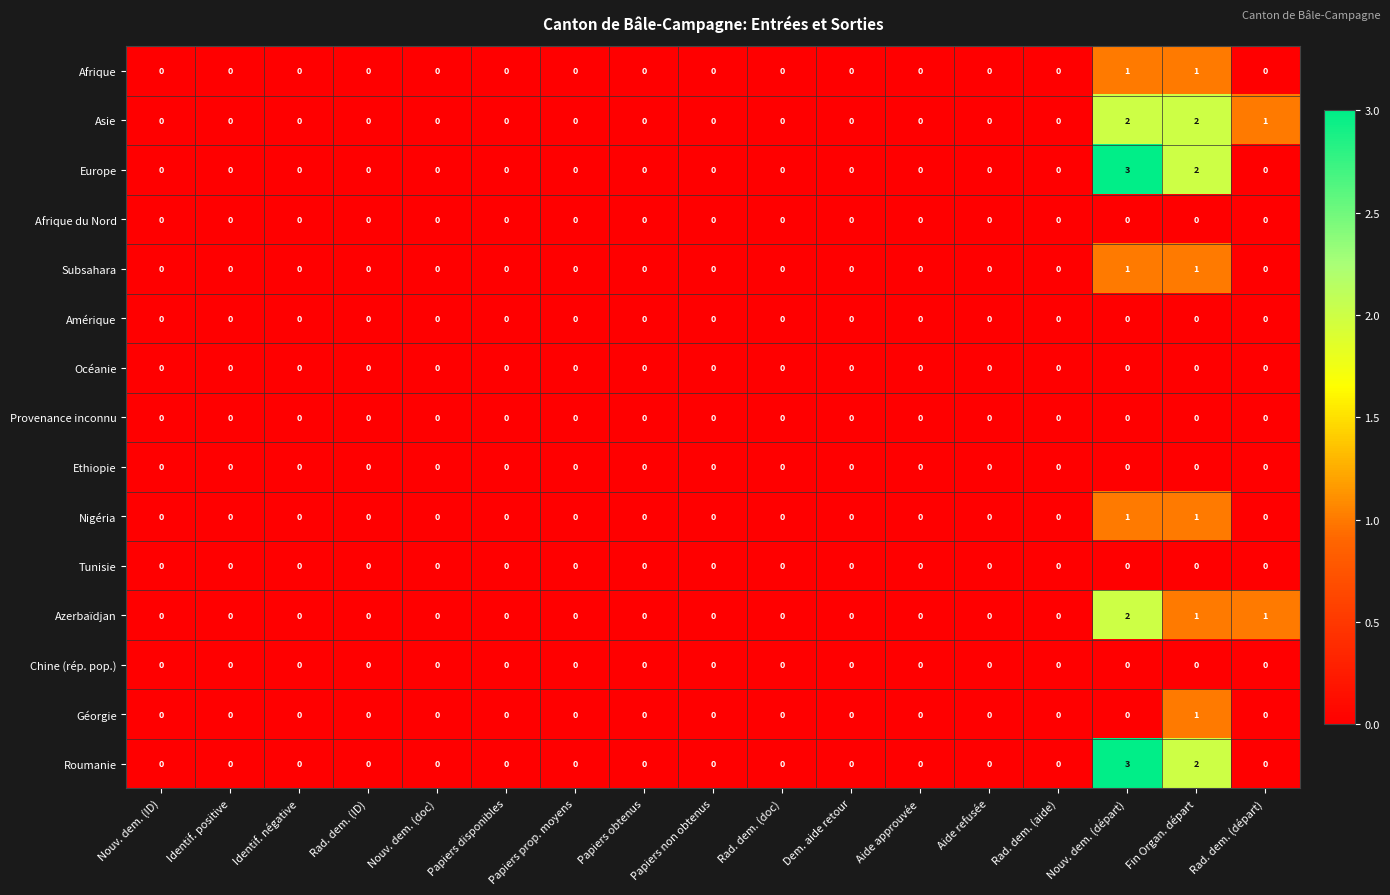

At which category is the sum across all series the highest?

Nouv. dem. (départ)